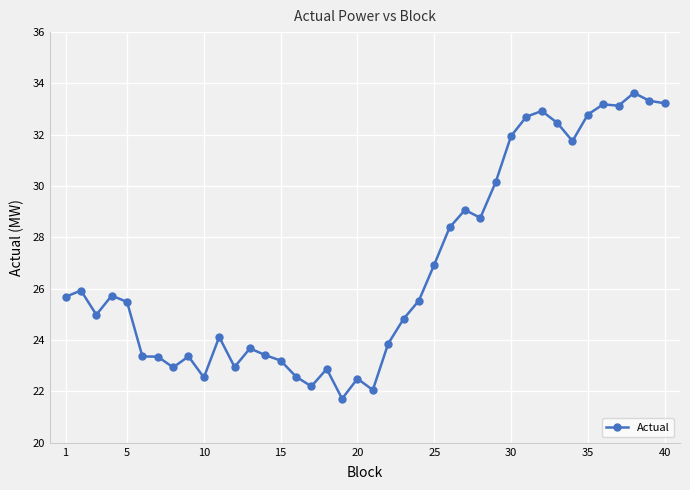

What is the average value?

26.8